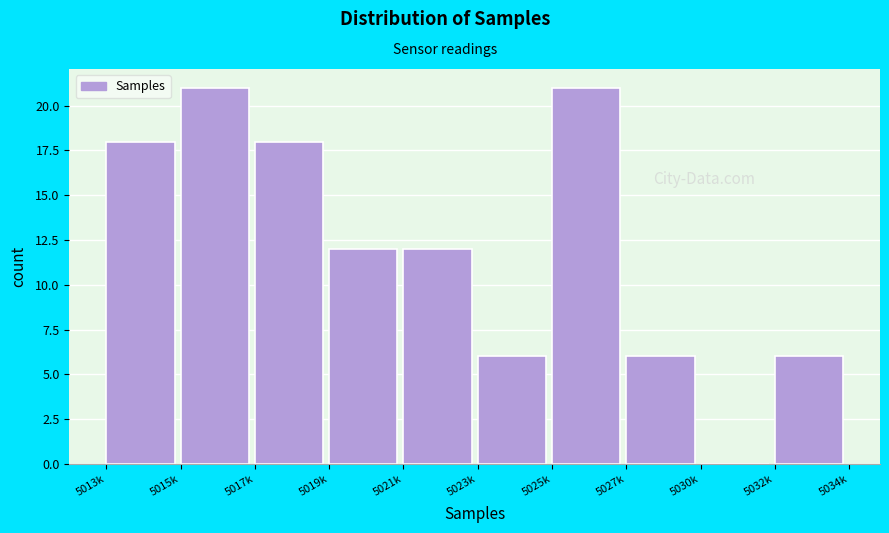

Reading left to right, what are all the values shown in this chart?

5013k=18	5015k=21	5017k=18	5019k=12	5021k=12	5023k=6	5025k=21	5027k=6	5030k=0	5032k=6